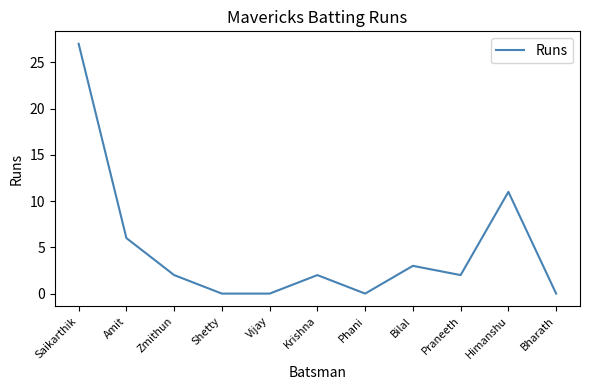

True or false: the data shows 3 at Praneeth.

False